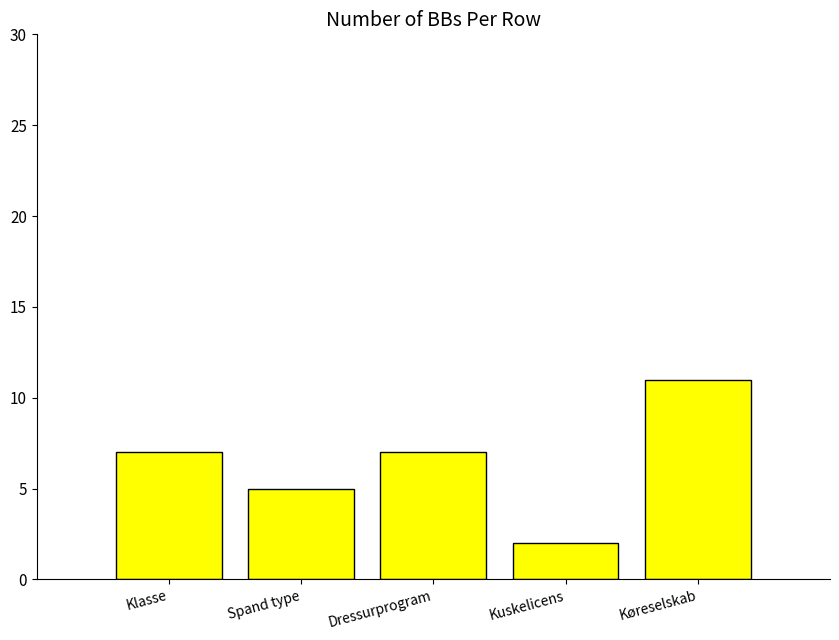

Count the values in the range 5 to 7.

3